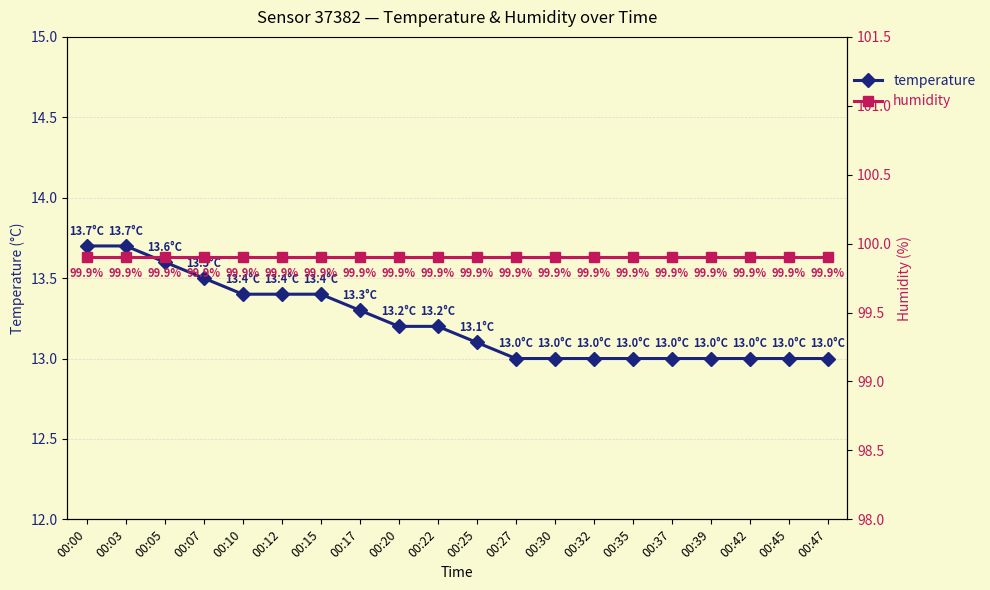

List the series in order of their peak value, highest first.

humidity, temperature